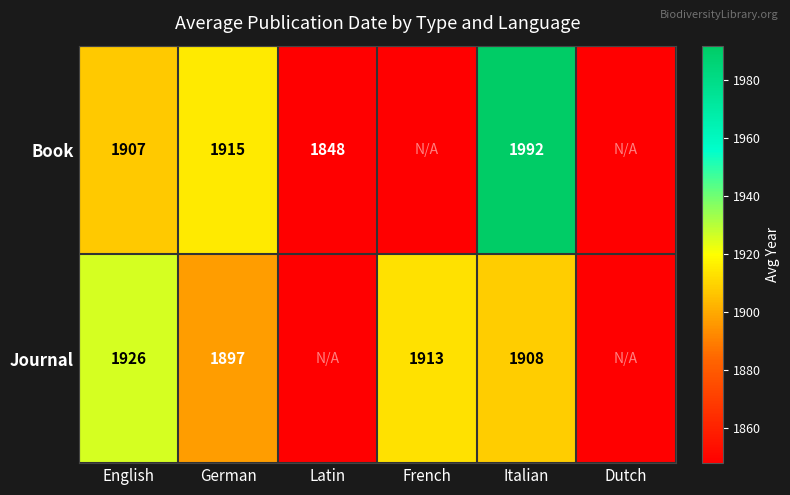

True or false: Journal has a value of 3357.7 at French.

False